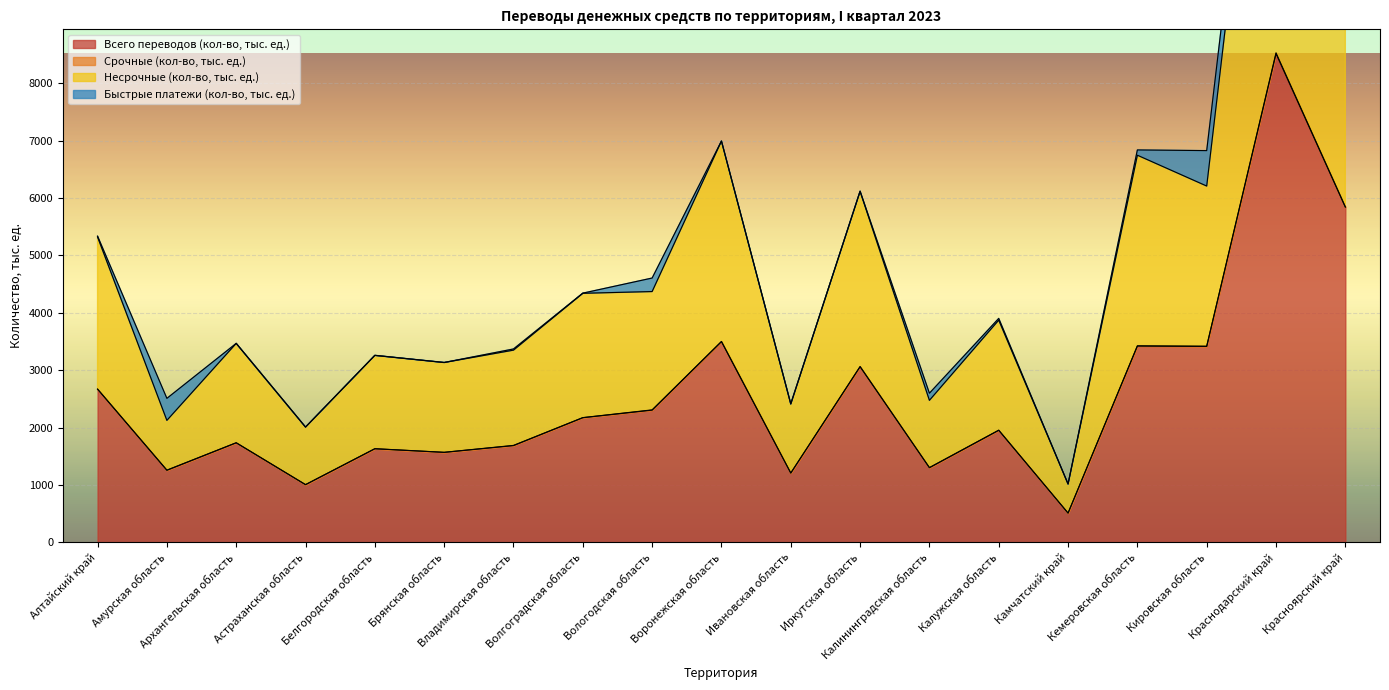

What position from the right is Краснодарский край?

2